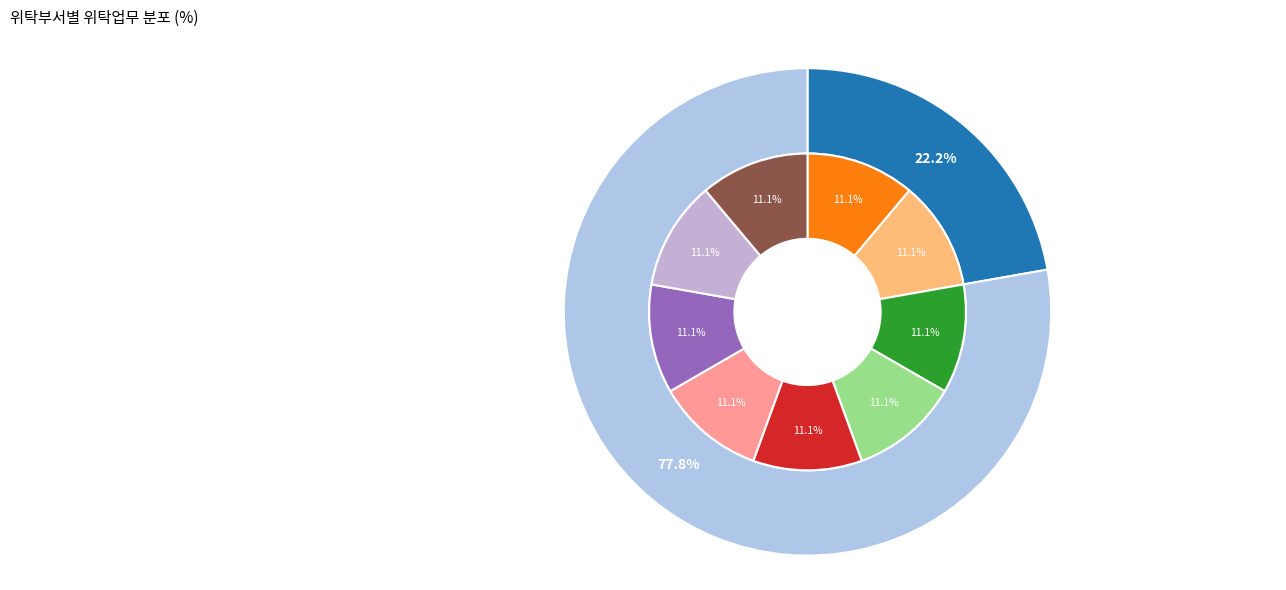

To the nearest percent, what portion does 교직원지원팀 represent?

78%